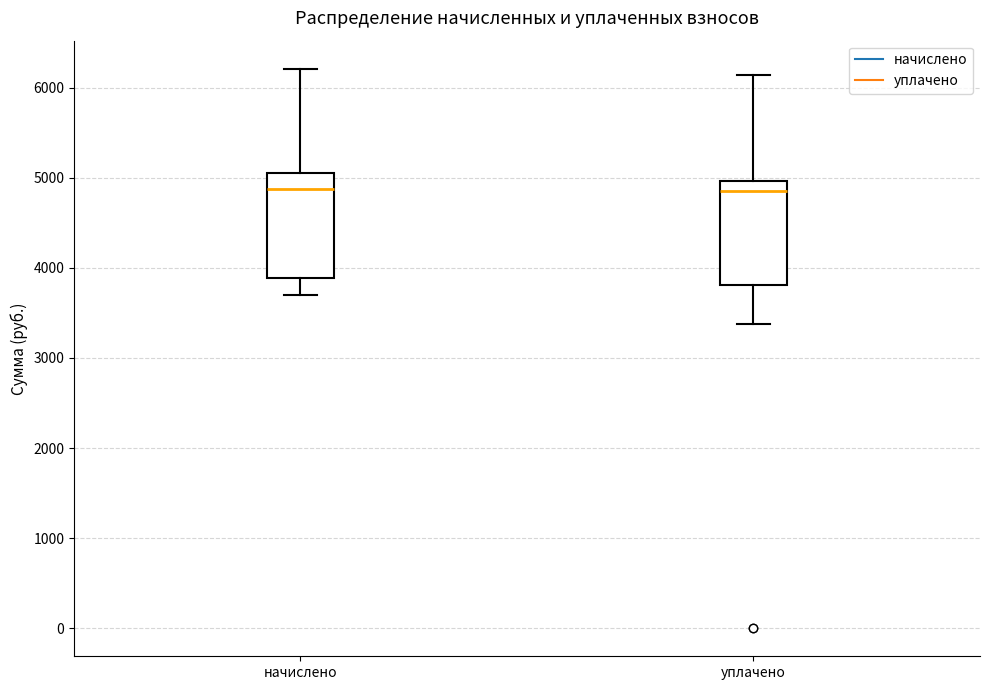

Reading left to right, read every box against the y-axis: the position of its median line, the range the box covers, and the ends of its whiskers. The values are not printed on the chart, so give them approximately, as read against the axis.

начислено: median 4900, box 3900 to 5100, whiskers 3700 to 6200
уплачено: median 4900, box 3800 to 5000, whiskers 3400 to 6100